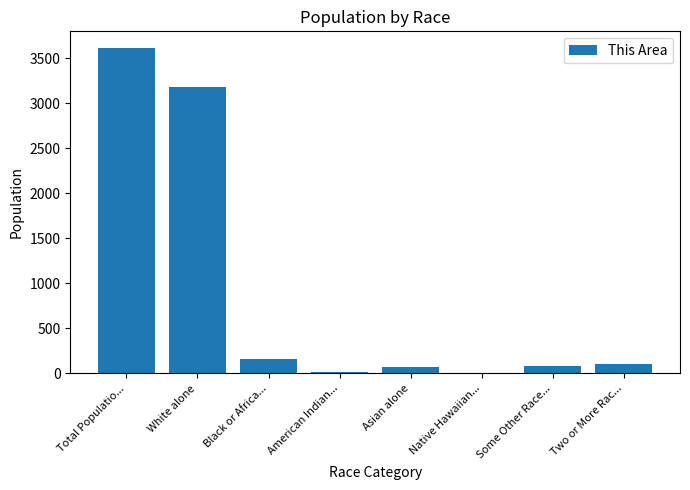

The value at Total Populatio... is 3618. True or false?

True